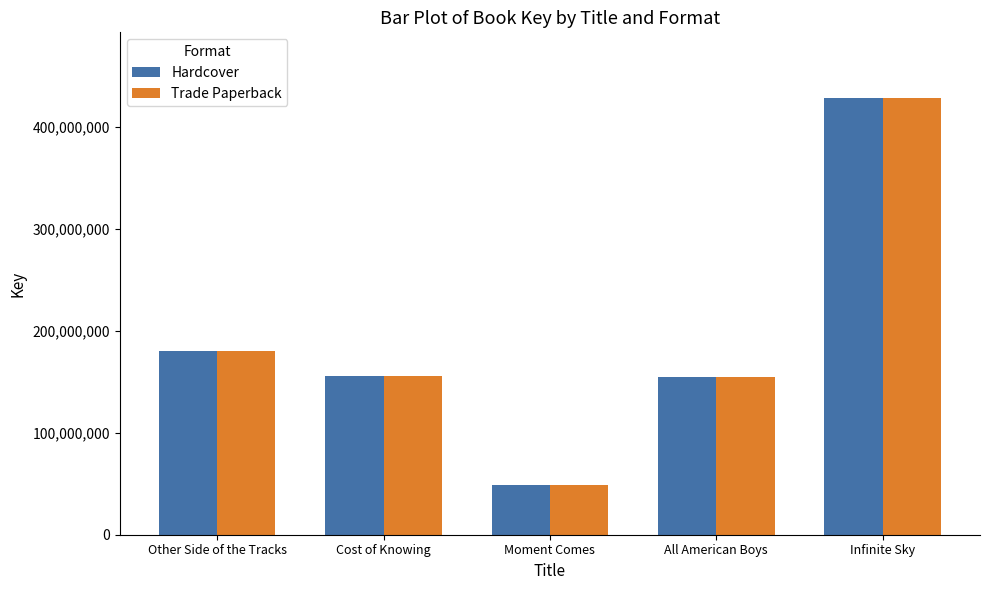

The Hardcover series shows 202233877 at All American Boys. True or false?

False